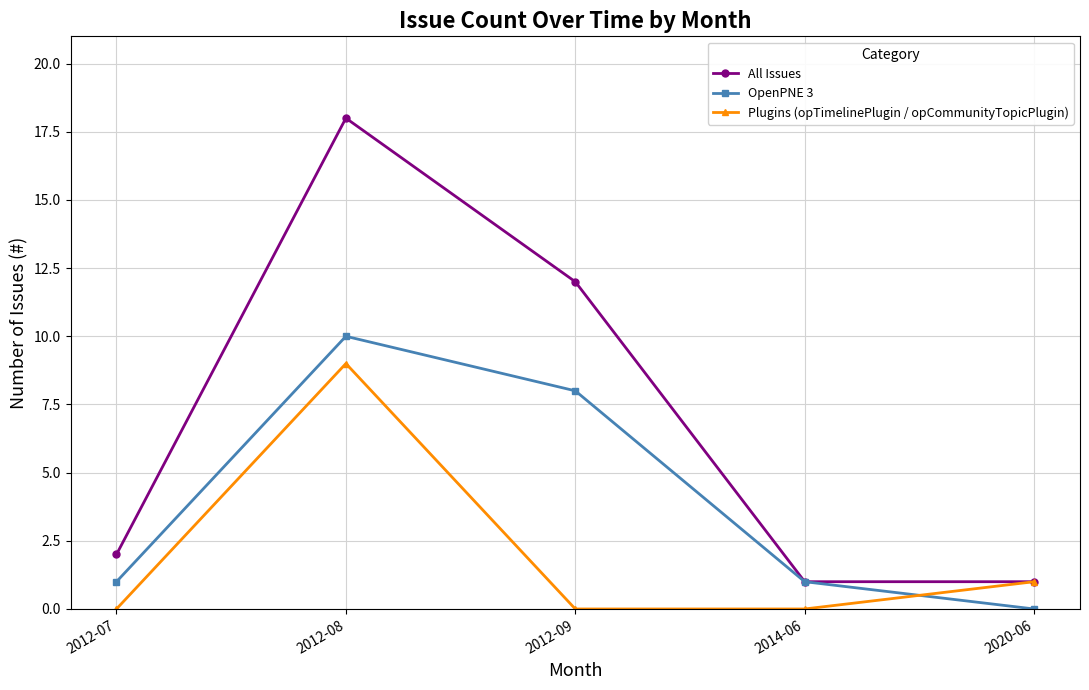

Rank the series by their maximum value, from highest to lowest.

All Issues, OpenPNE 3, Plugins (opTimelinePlugin / opCommunityTopicPlugin)